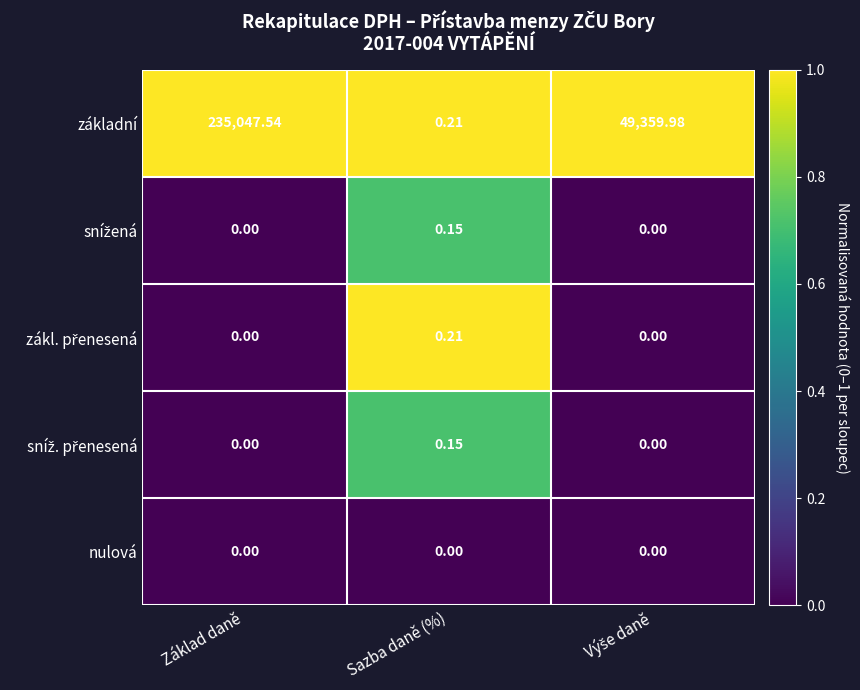

Which series has the largest total across all categories?

základní